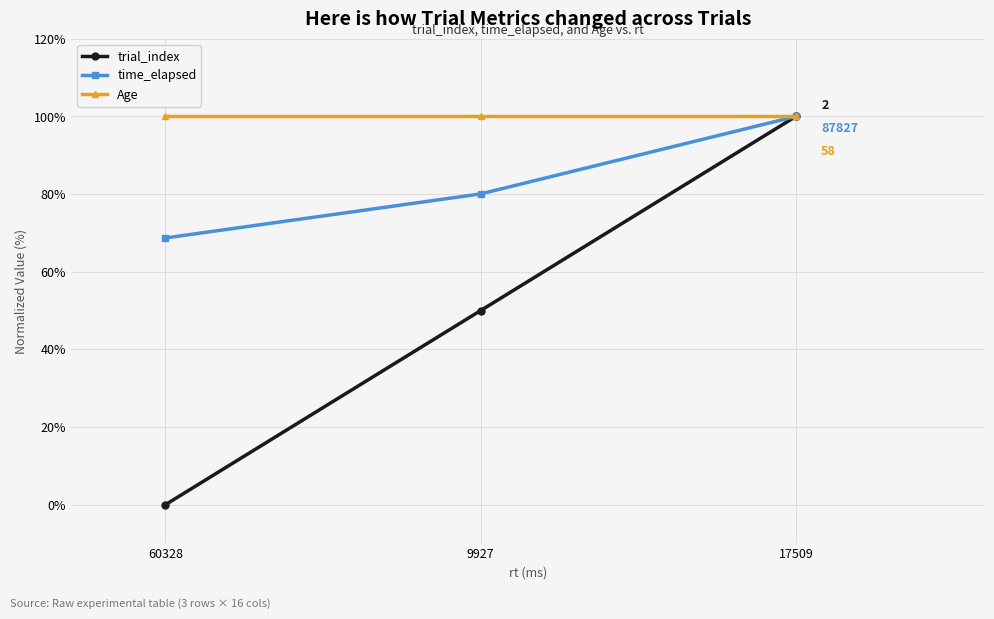

How many values in the time_elapsed series exceed 80?

2